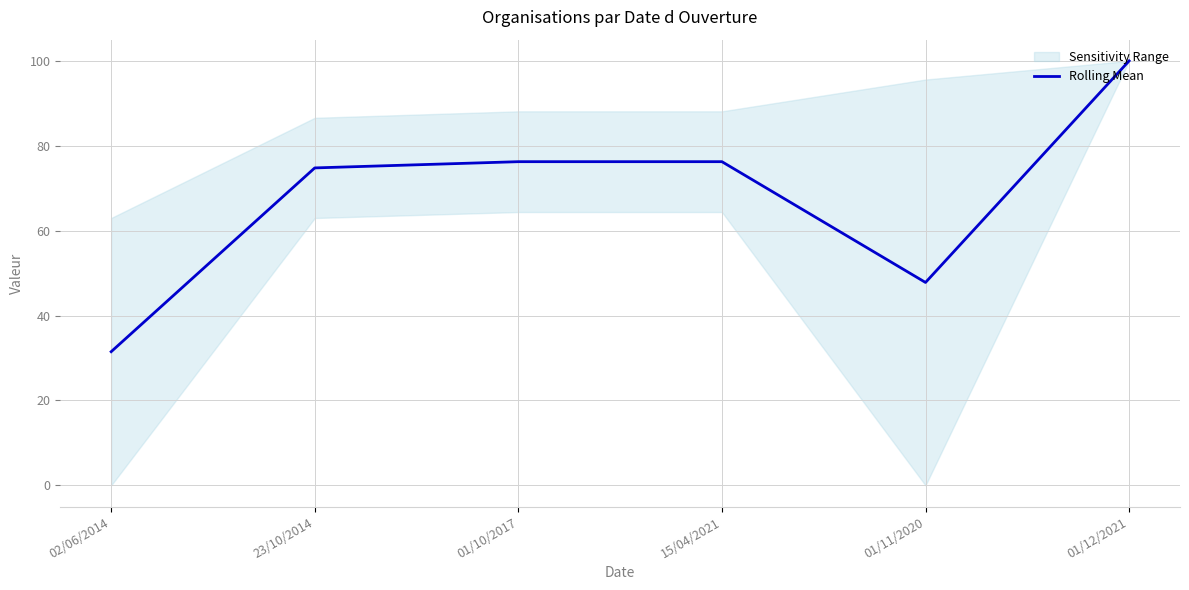

Which category has the highest value across all series?

01/12/2021